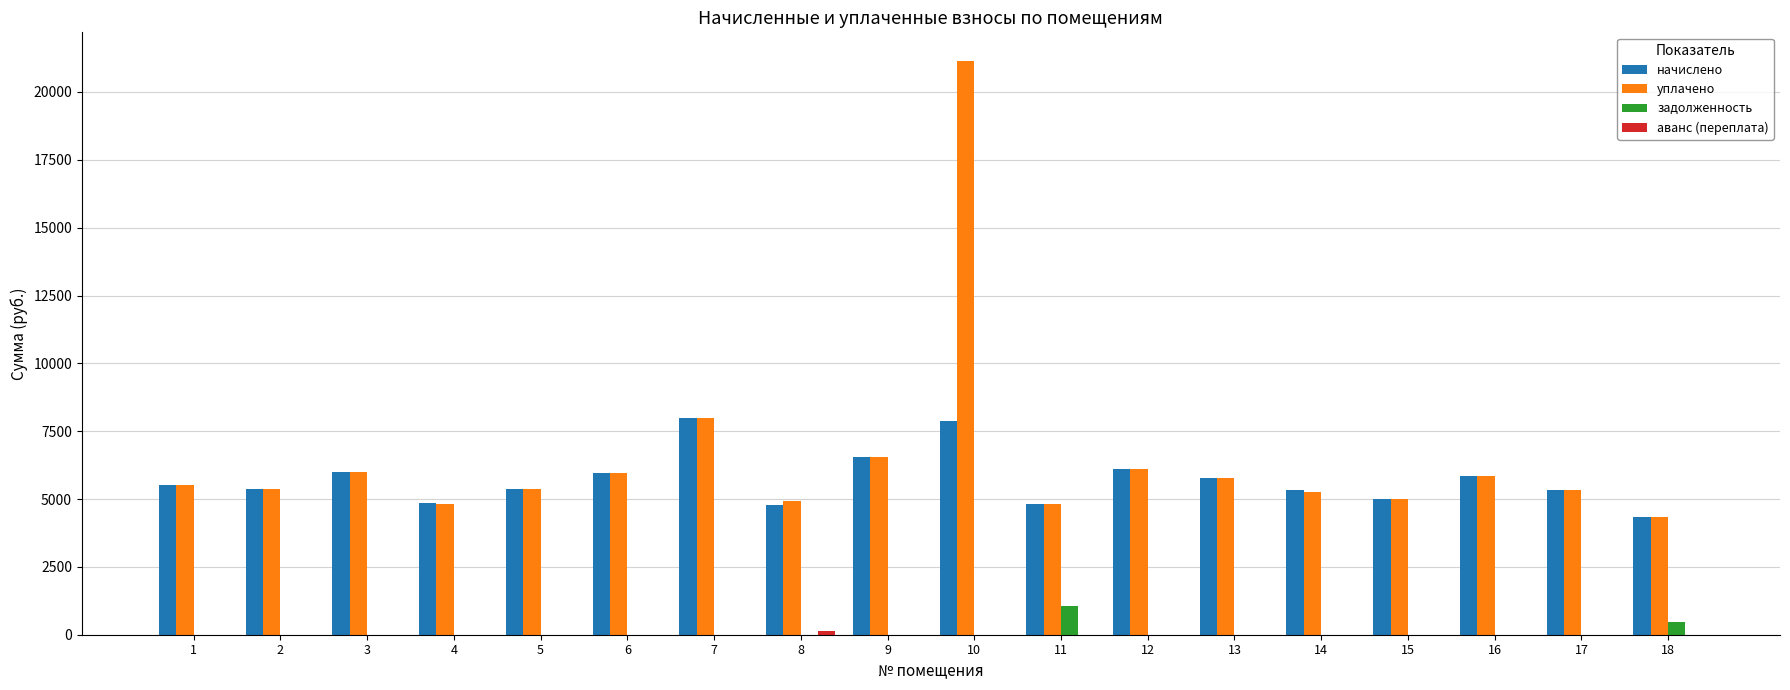

The value of уплачено at 4 is 6810.8. True or false?

False